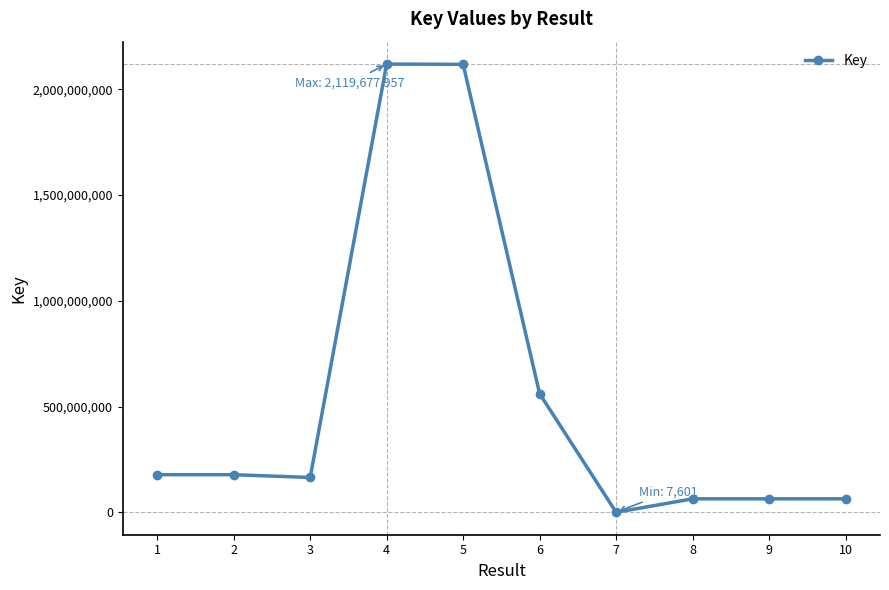

What is the difference between the maximum and second lowest values?

2055881168